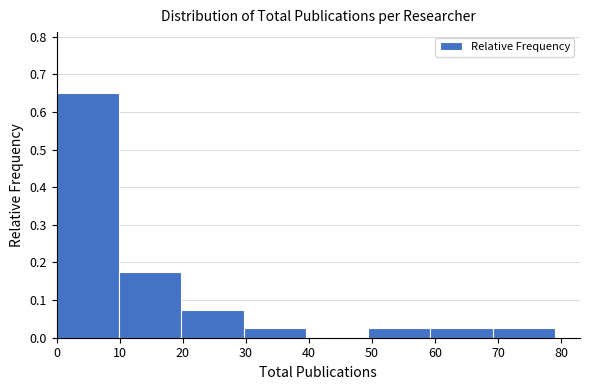

Reading left to right, list every bar in this chart as the range it spans on the x-axis followed by its height. Neither the bar edges nor the heights are printed on the chart, so give them approximately, as read against the axes.

0 to 10: 0.65
10 to 20: 0.18
20 to 30: 0.08
30 to 40: 0.03
40 to 49: 0
49 to 59: 0.03
59 to 69: 0.03
69 to 79: 0.03